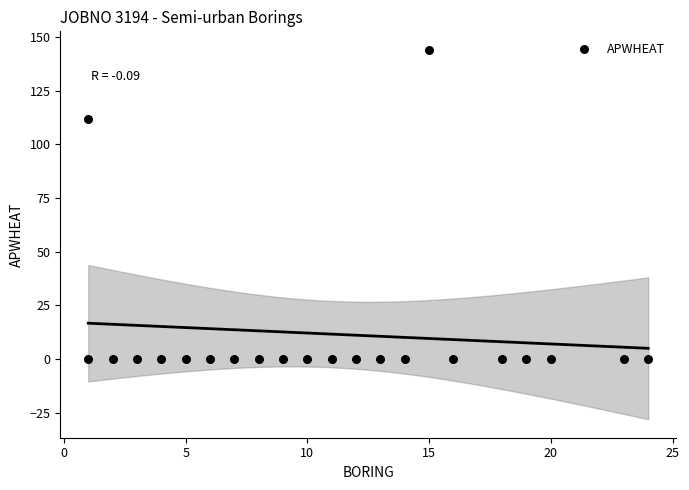

What Y value in the scatter plot is closest to 72?

112